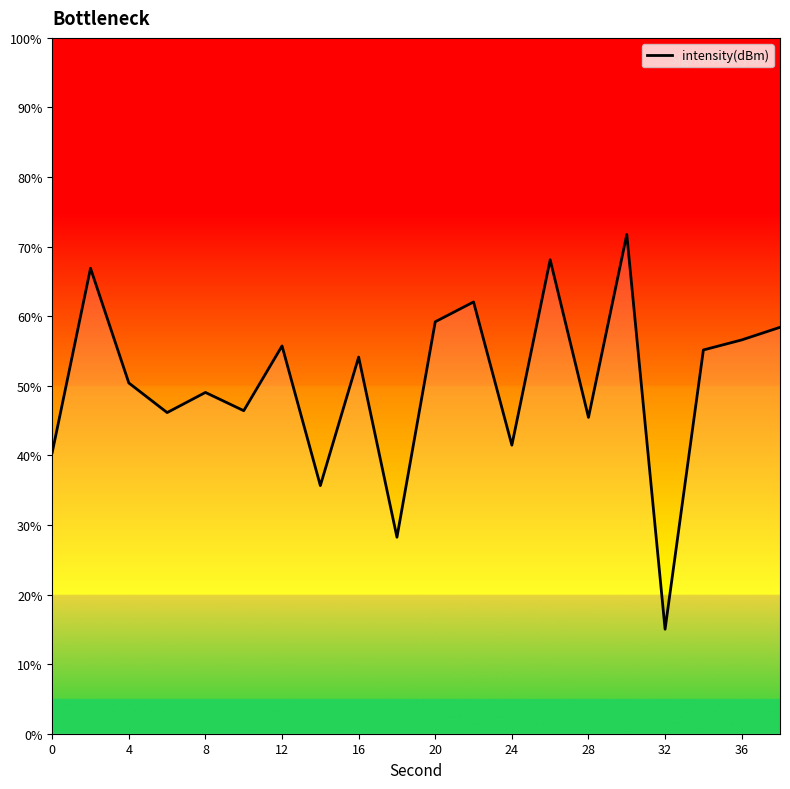

What is the difference between the maximum and minimum values?

56.7